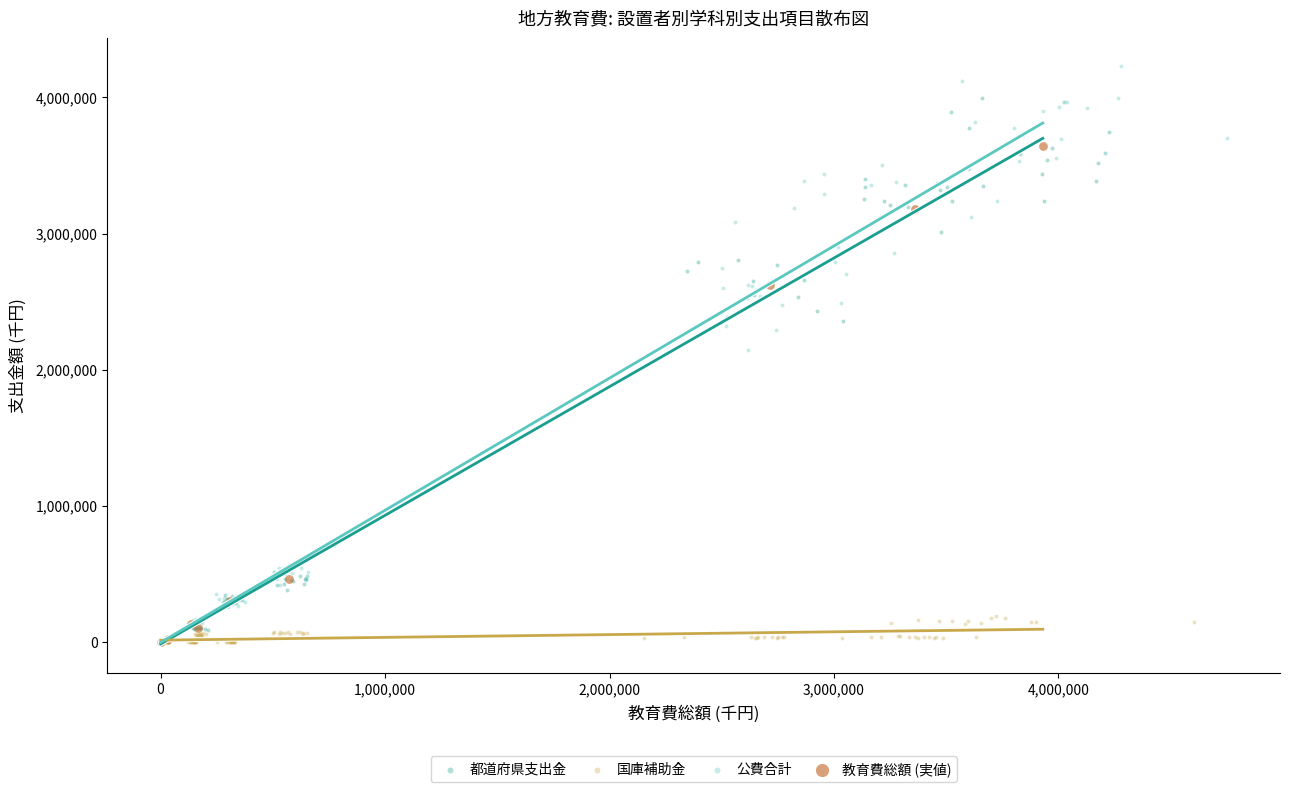

Which series contains the highest Y value?

公費合計